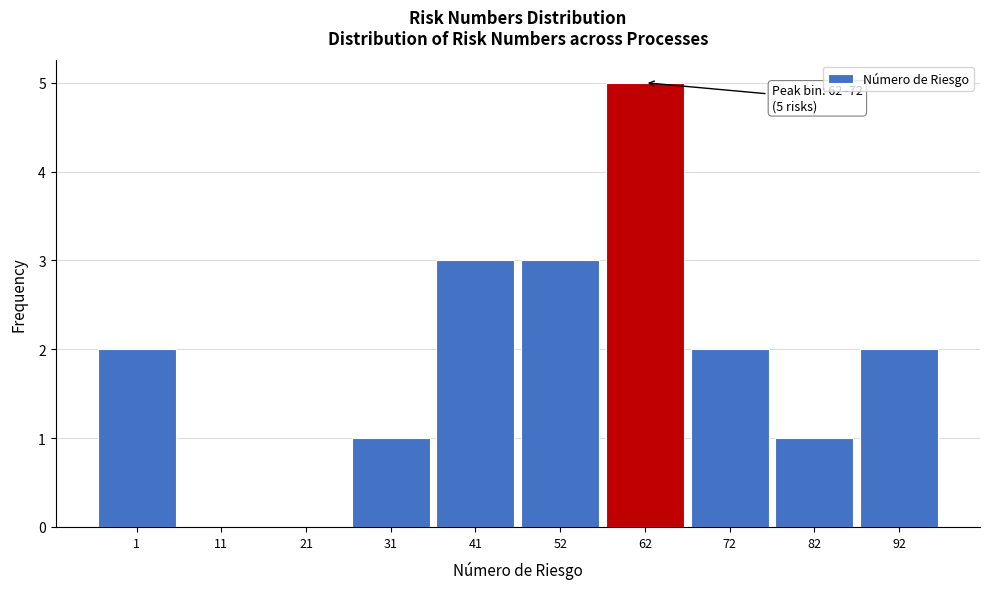

Reading left to right, list all the values displayed in this chart.

1=2	11=0	21=0	31=1	41=3	52=3	62=5	72=2	82=1	92=2